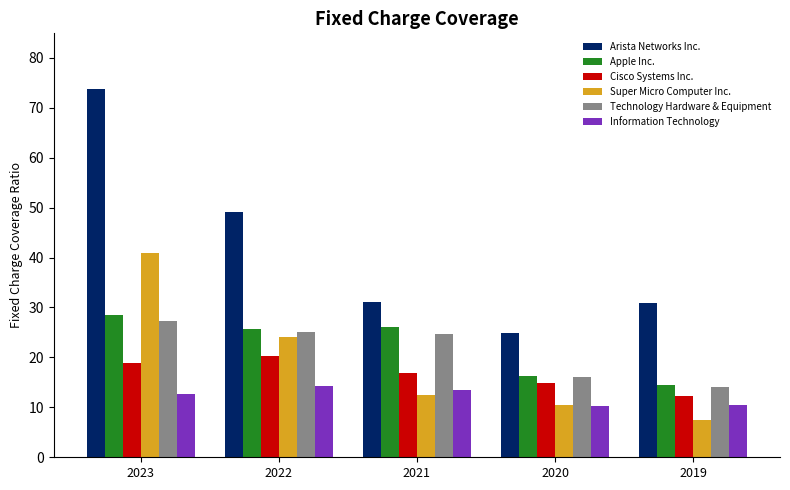

Where does the Technology Hardware & Equipment series first go above 24?

2023